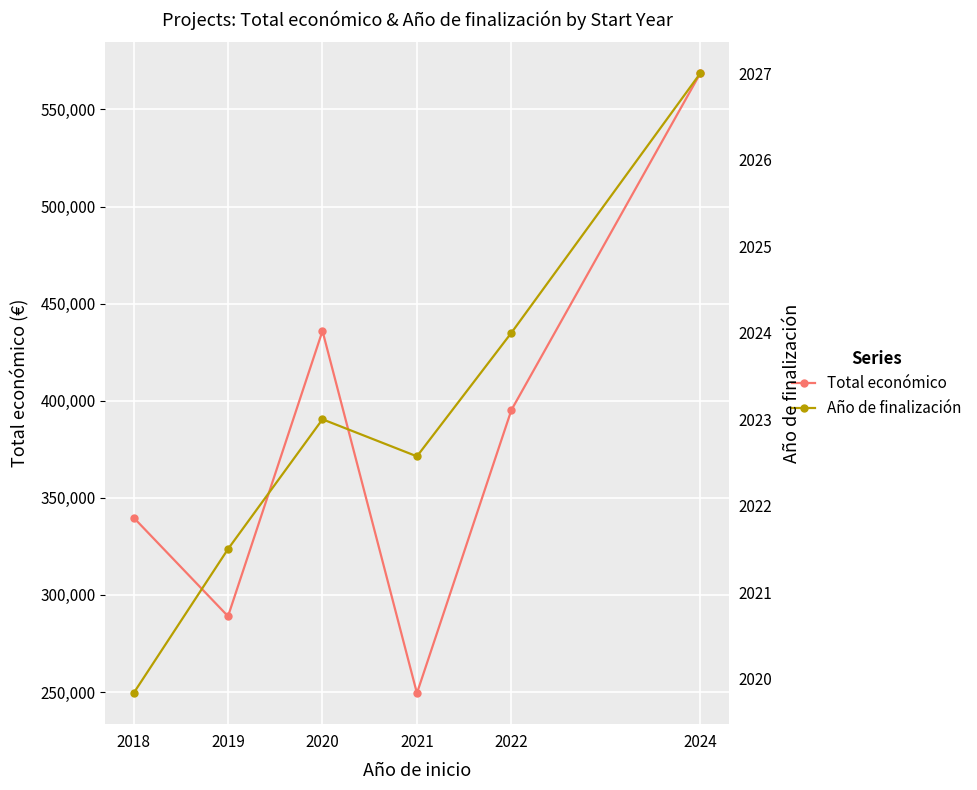

Which series has the widest spread of values?

Total económico